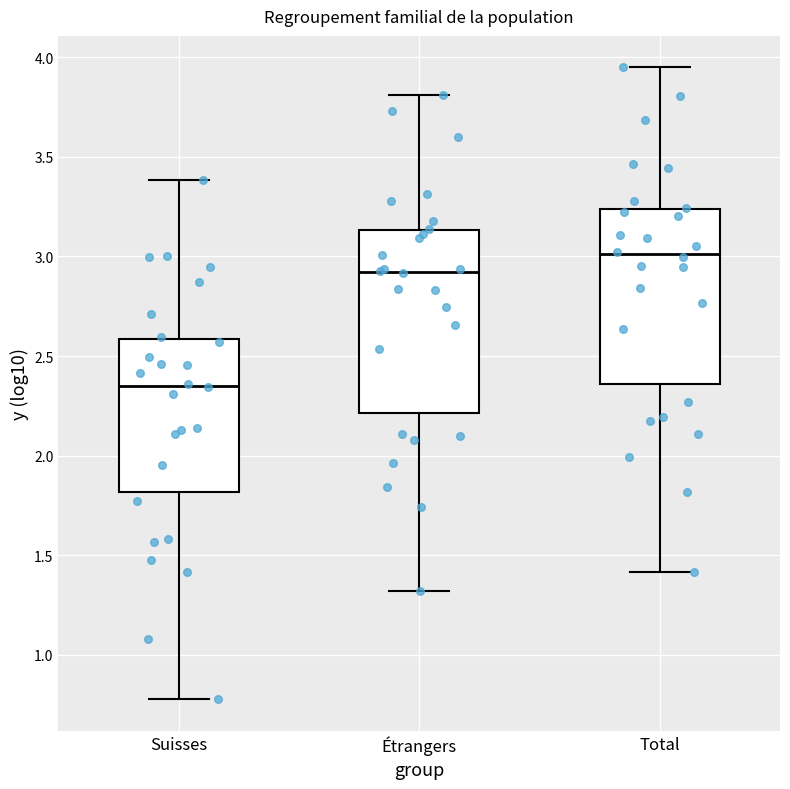

Reading left to right, transcribe this box plot: for each box, give where its median line is, the range the box spans, and where its two whiskers end, as read against the y-axis. The values are not printed on the chart, so give them approximately, as read against the axis.

Suisses: median 2.35, box 1.80 to 2.60, whiskers 0.80 to 3.40
Étrangers: median 2.90, box 2.20 to 3.15, whiskers 1.30 to 3.80
Total: median 3.00, box 2.35 to 3.25, whiskers 1.40 to 3.95